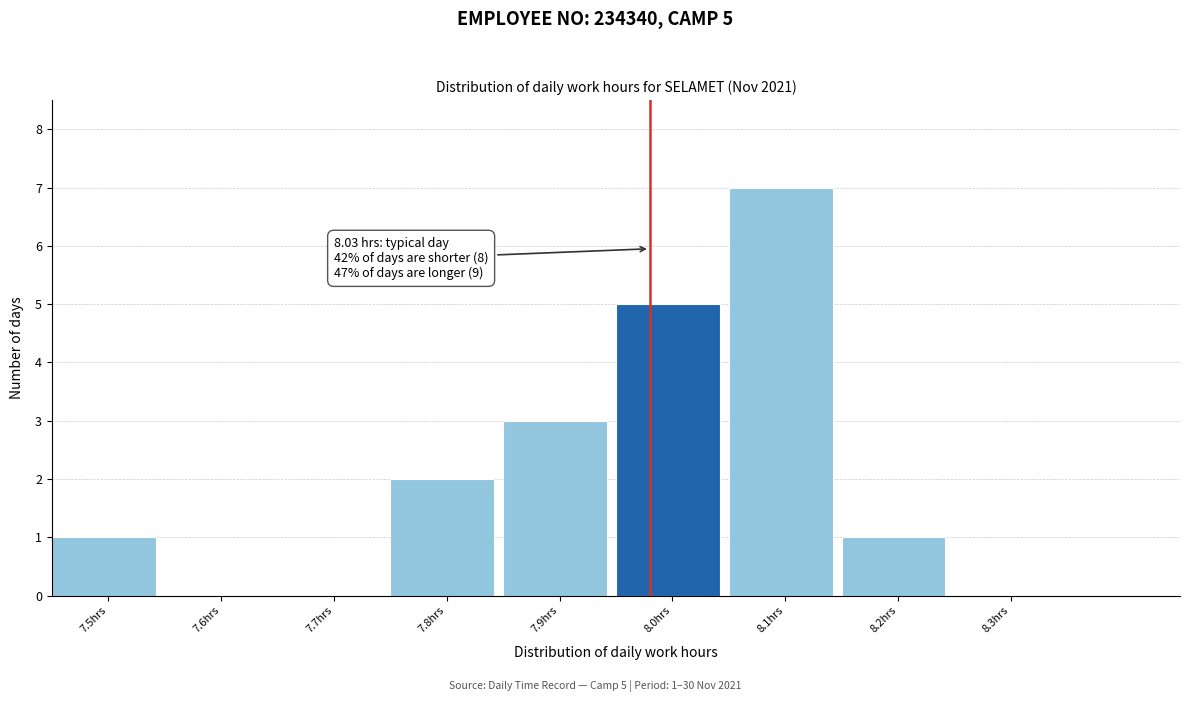

Reading right to left, transcribe all the data shown in this chart.

8.3hrs=0	8.2hrs=1	8.1hrs=7	8.0hrs=5	7.9hrs=3	7.8hrs=2	7.7hrs=0	7.6hrs=0	7.5hrs=1